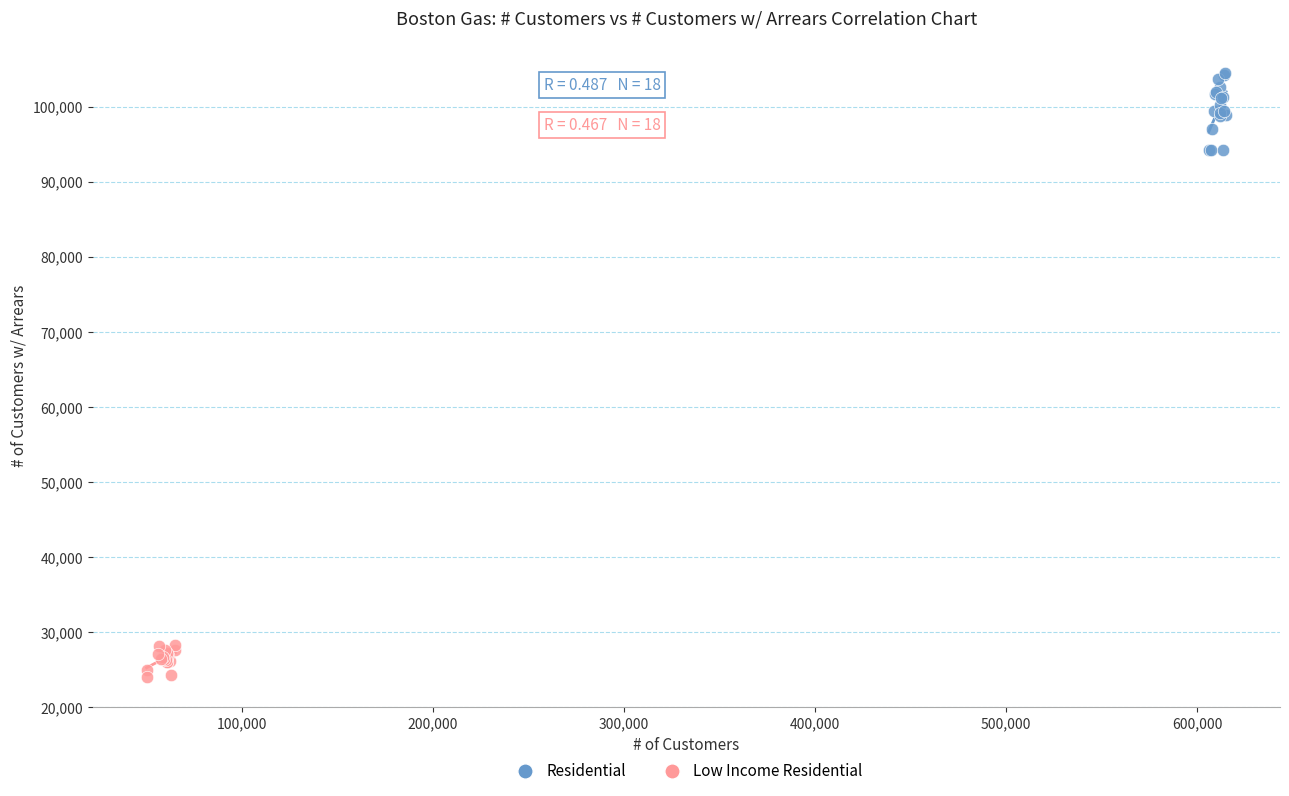

Which series reaches the maximum Y coordinate?

Residential